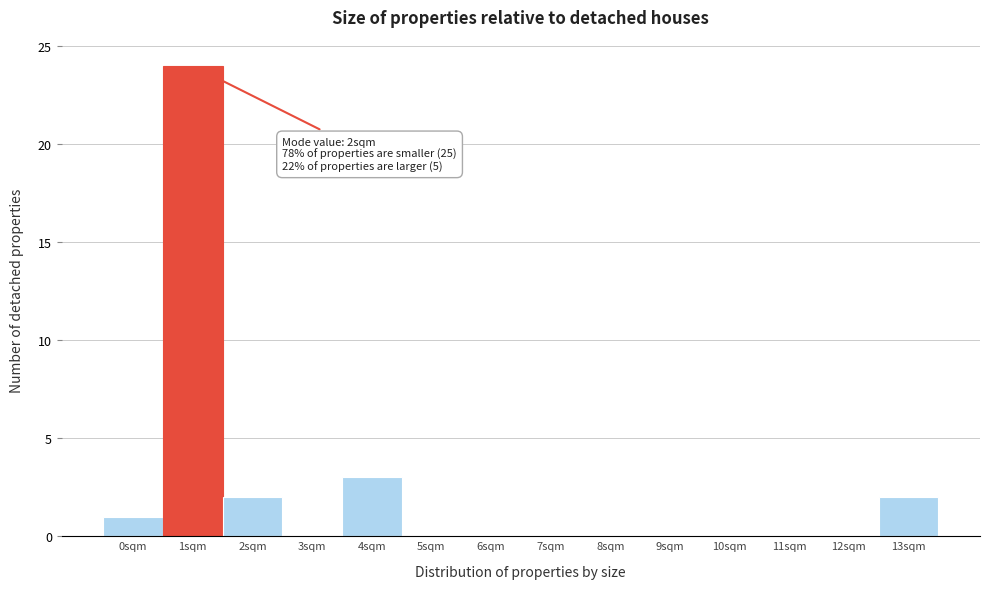

Reading left to right, transcribe all the data shown in this chart.

0sqm=1	1sqm=24	2sqm=2	3sqm=0	4sqm=3	5sqm=0	6sqm=0	7sqm=0	8sqm=0	9sqm=0	10sqm=0	11sqm=0	12sqm=0	13sqm=2